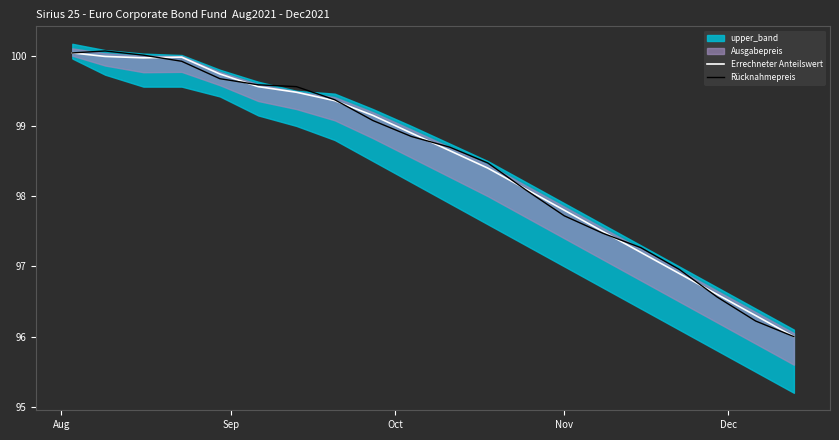

What is the maximum value for Rücknahmepreis?

100.1